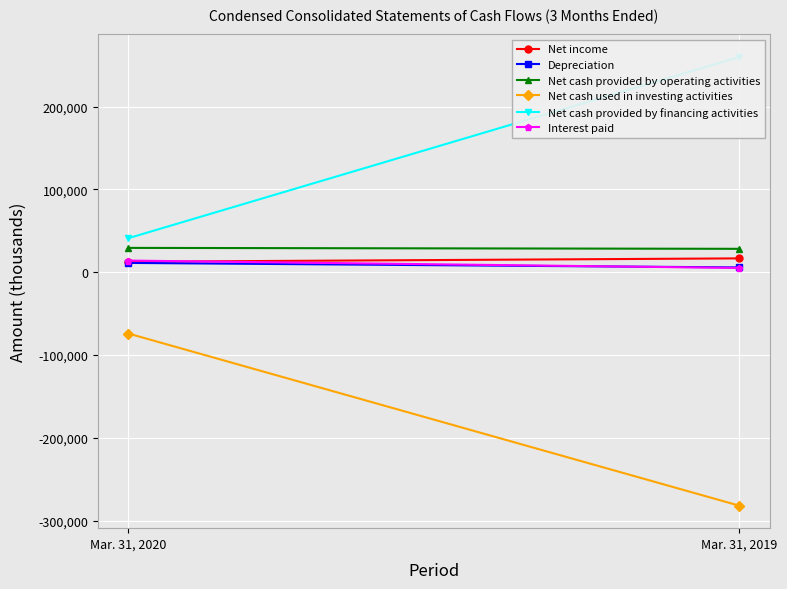

What is the value of the Net cash provided by operating activities point at the 2nd from the left?

28330